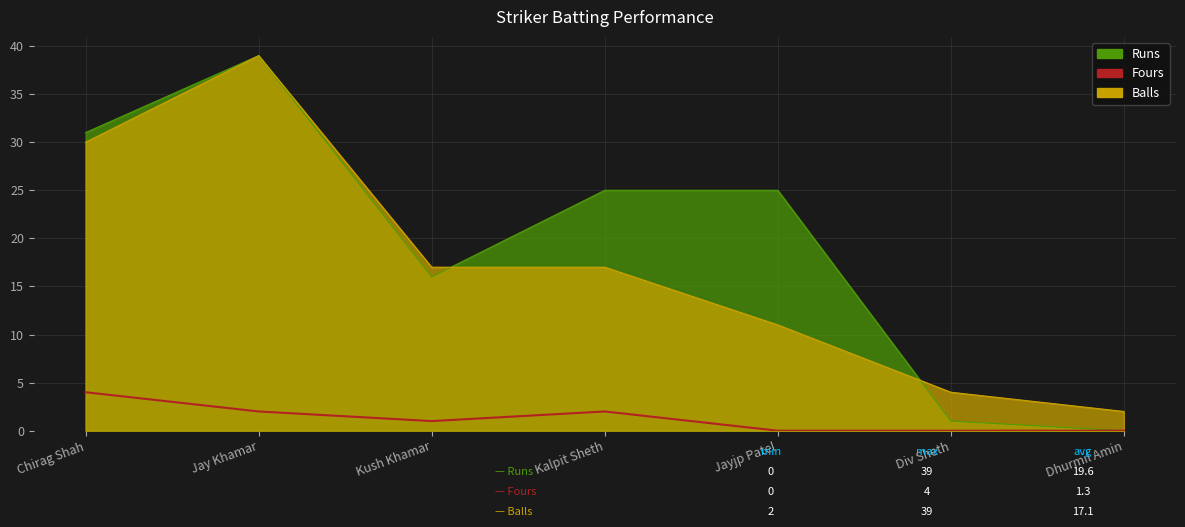

Between Div Sheth and Kush Khamar, which is larger?

Kush Khamar